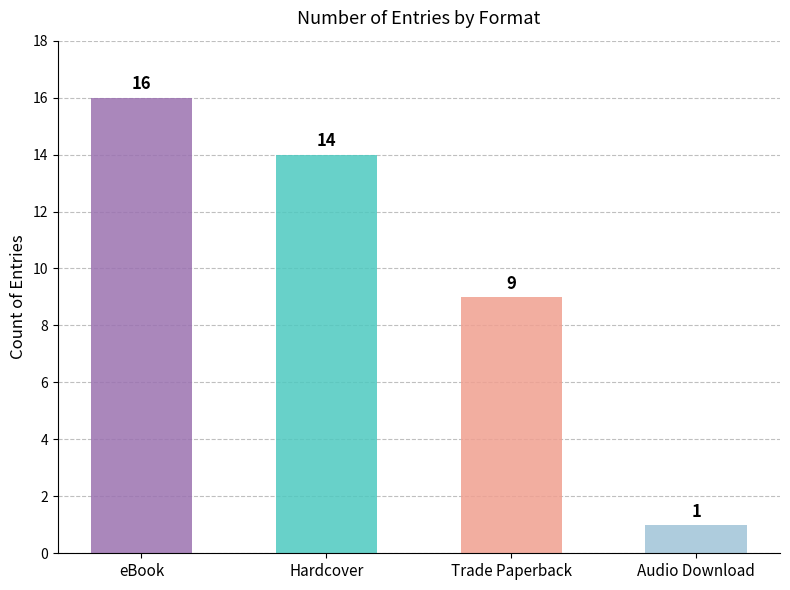

Reading right to left, extract all data points from this chart.

Audio Download=1	Trade Paperback=9	Hardcover=14	eBook=16